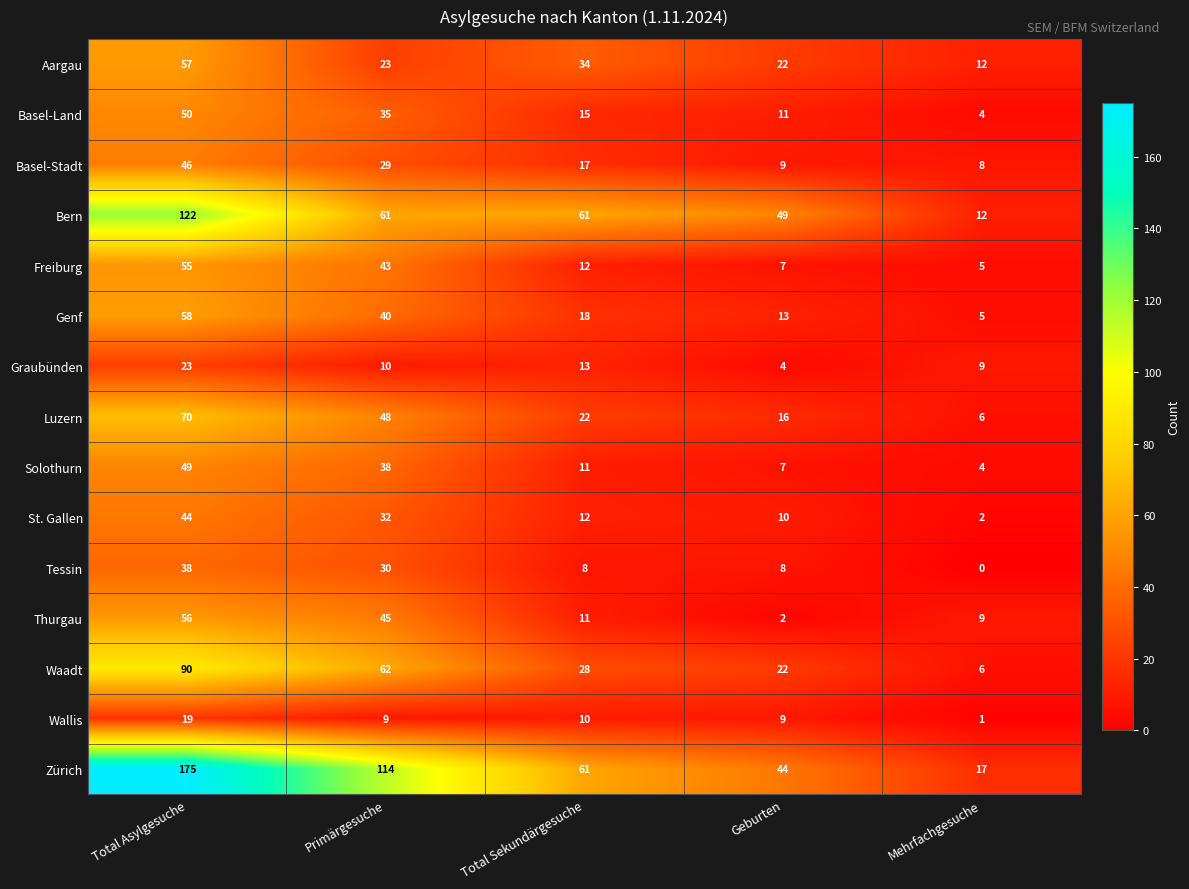

Count the number of data series in this chart.

15